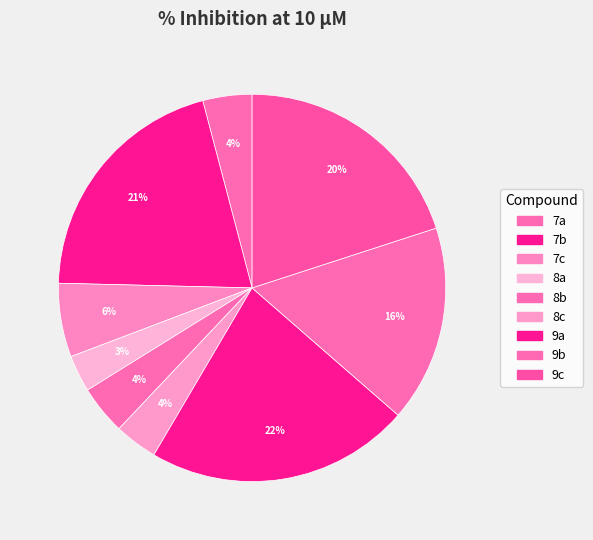

Is there any slice that represents more than half of the pie?

No